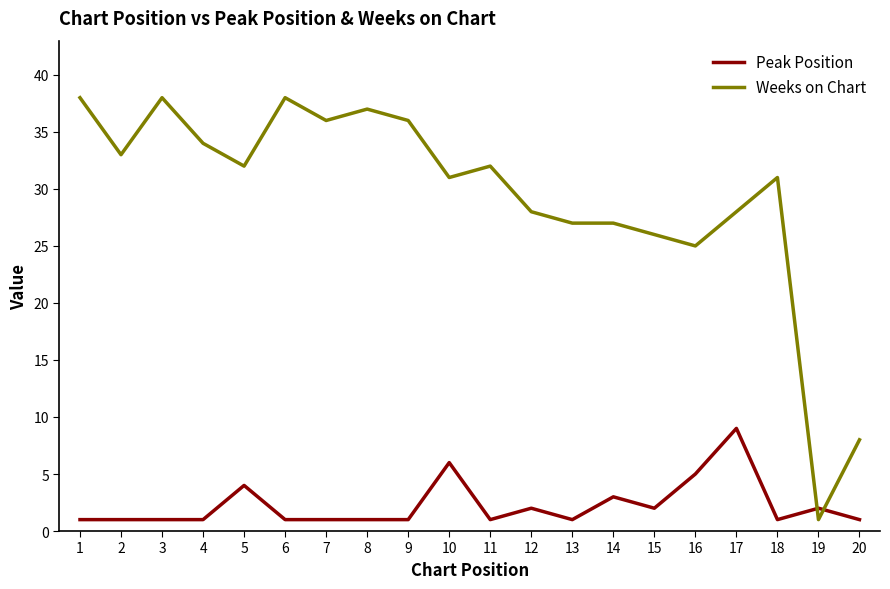

What is the greatest value displayed?

38